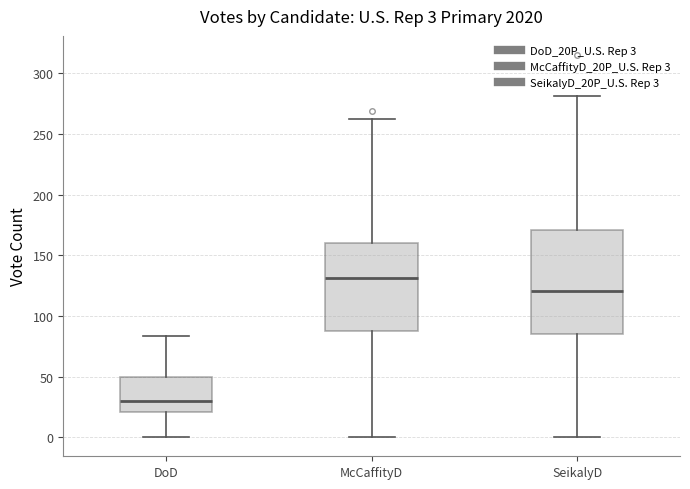

Which box has the lowest median line?

DoD